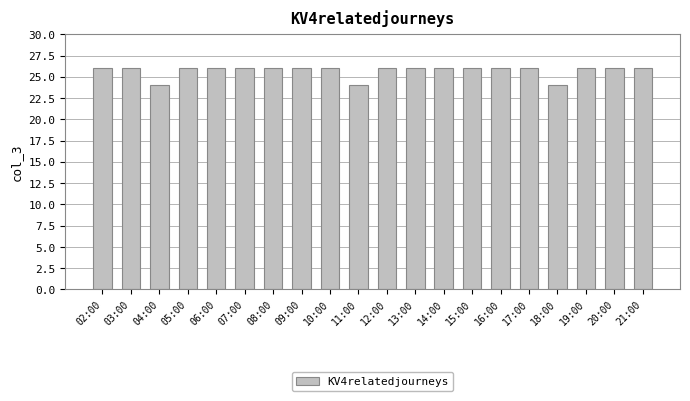

Reading left to right, extract all data points from this chart.

26	26	24	26	26	26	26	26	26	24	26	26	26	26	26	26	24	26	26	26